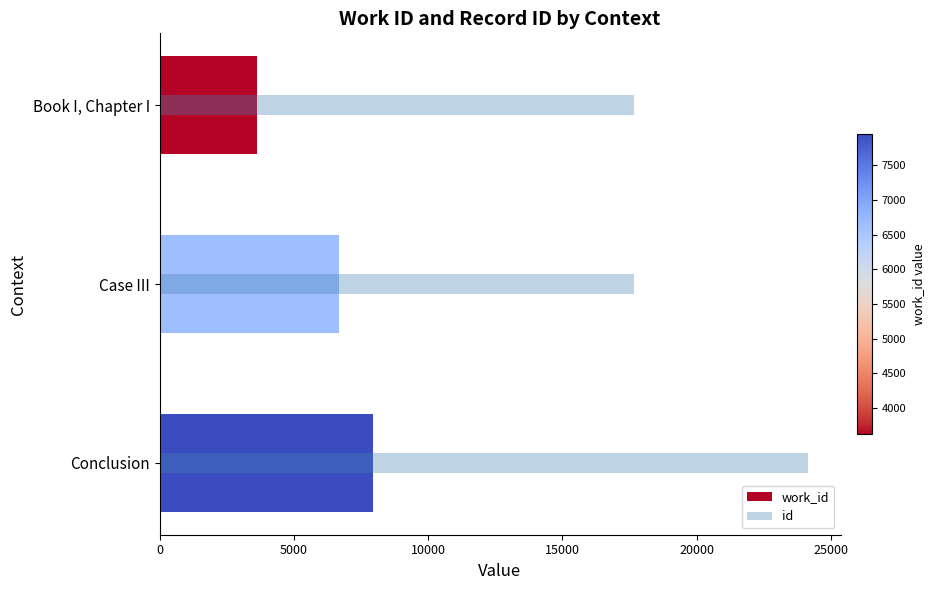

Which has a higher value, Case III or Book I, Chapter I?

Case III